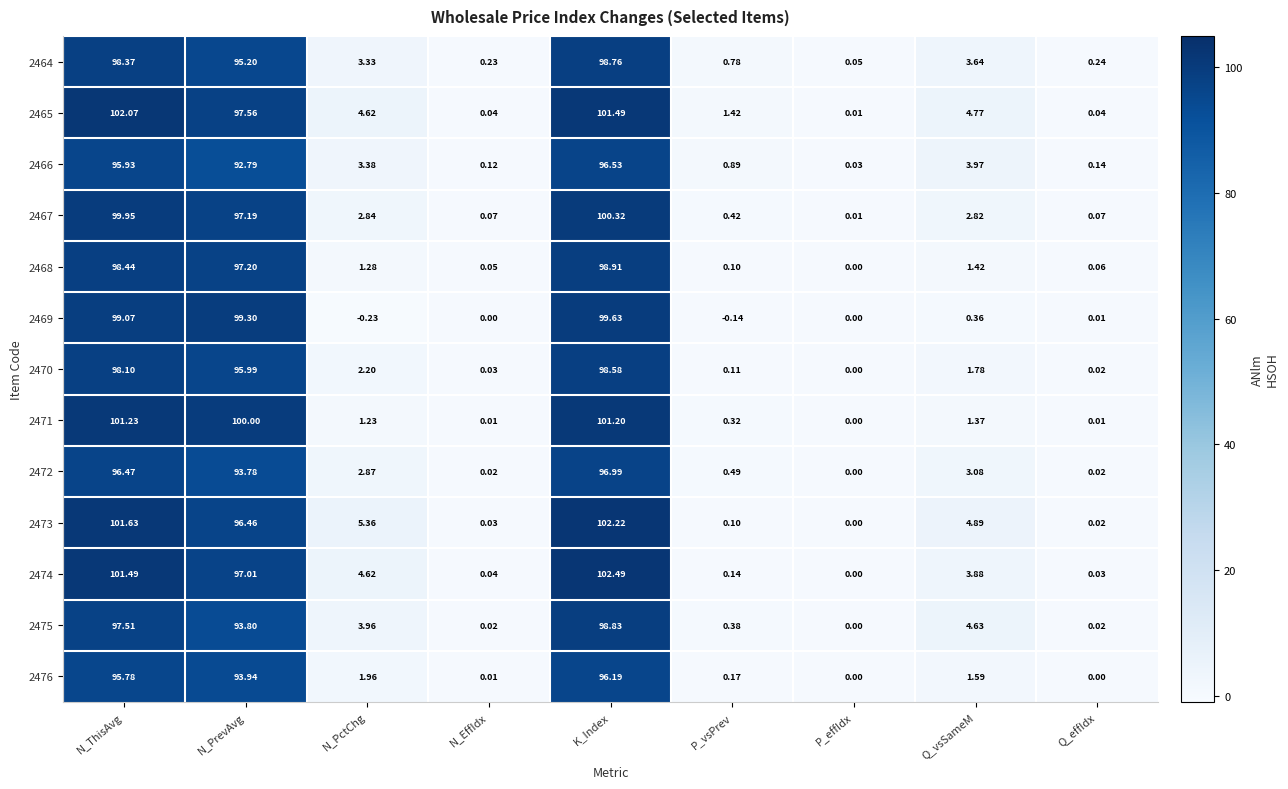

At which category is the sum across all series the highest?

K_Index